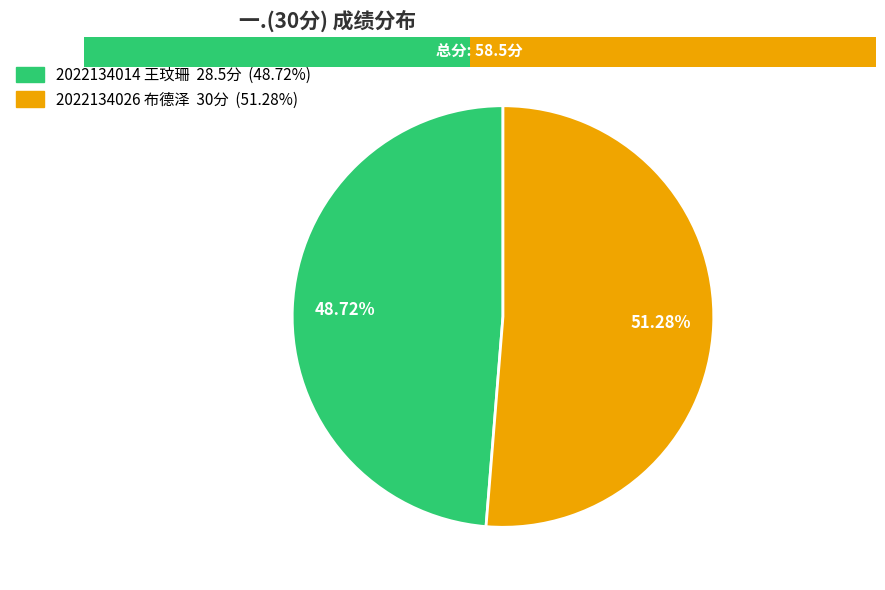

Rank the categories by value from highest to lowest.

2022134026 布德泽, 2022134014 王玟珊